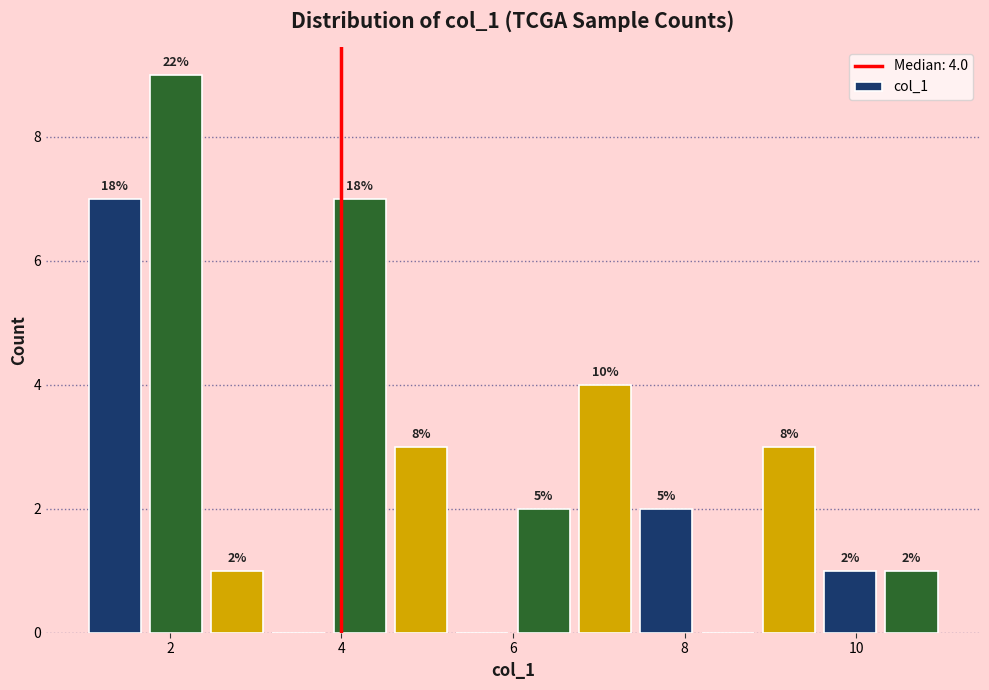

Read against the x-axis, roughly where is the centre of the tallest bar?

2.0